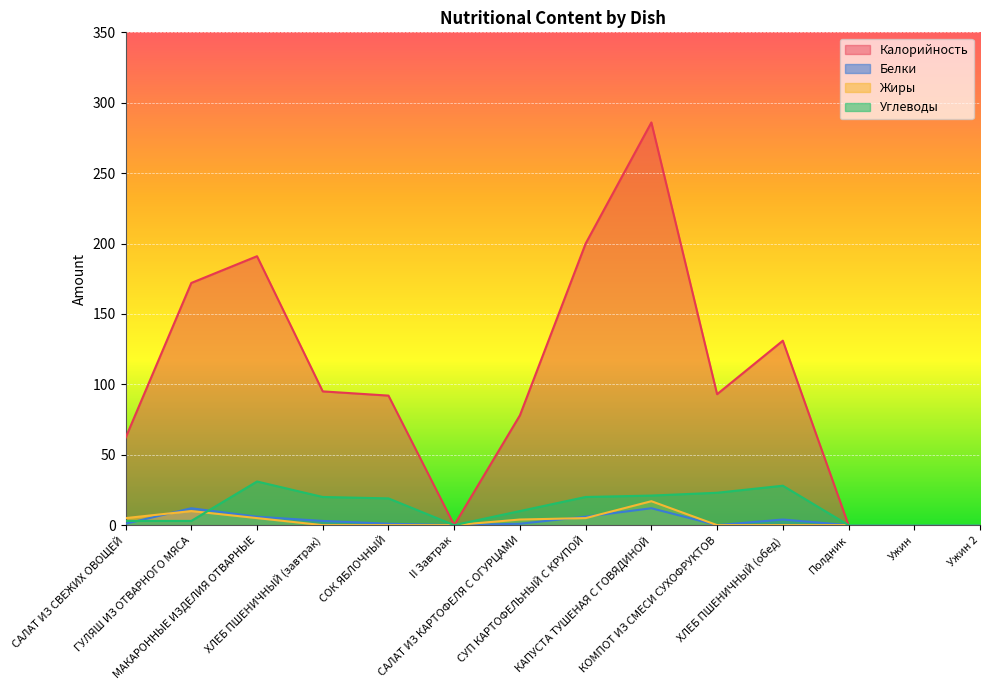

Which series has the largest total across all categories?

Калорийность